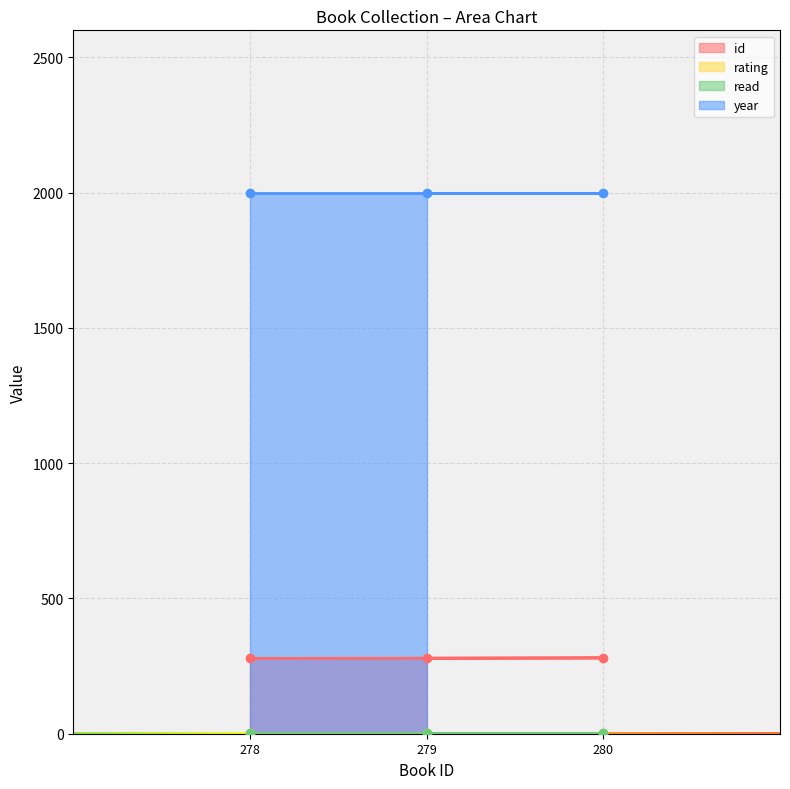

Is it true that rating equals 4 at 1/03/2000 (id=280)?

True